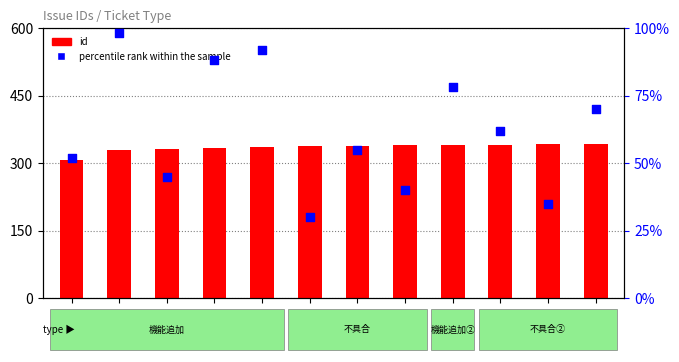

Which series contains the highest Y value?

id